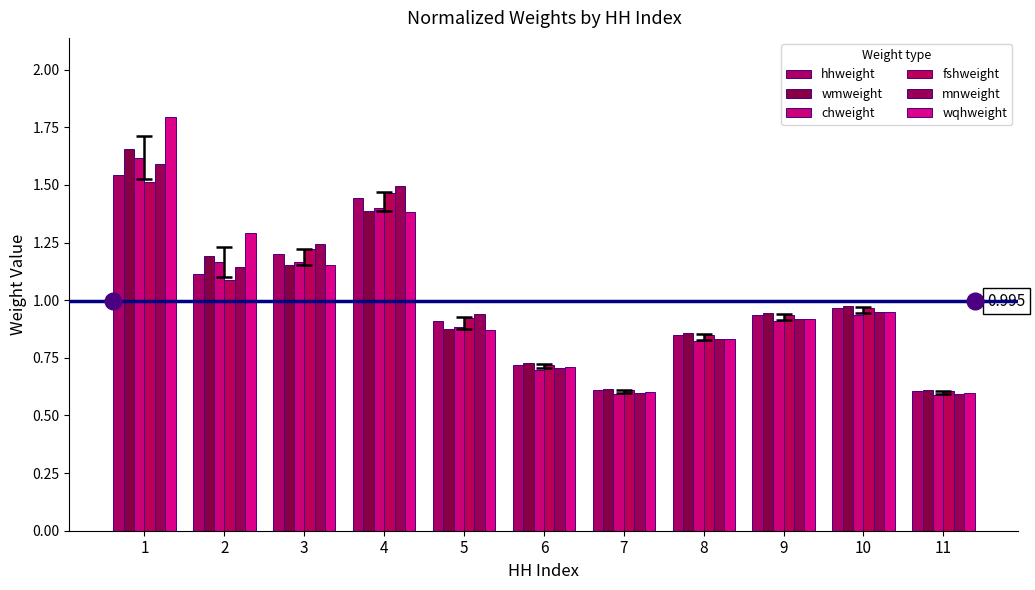

How many bars are there in each group?

6